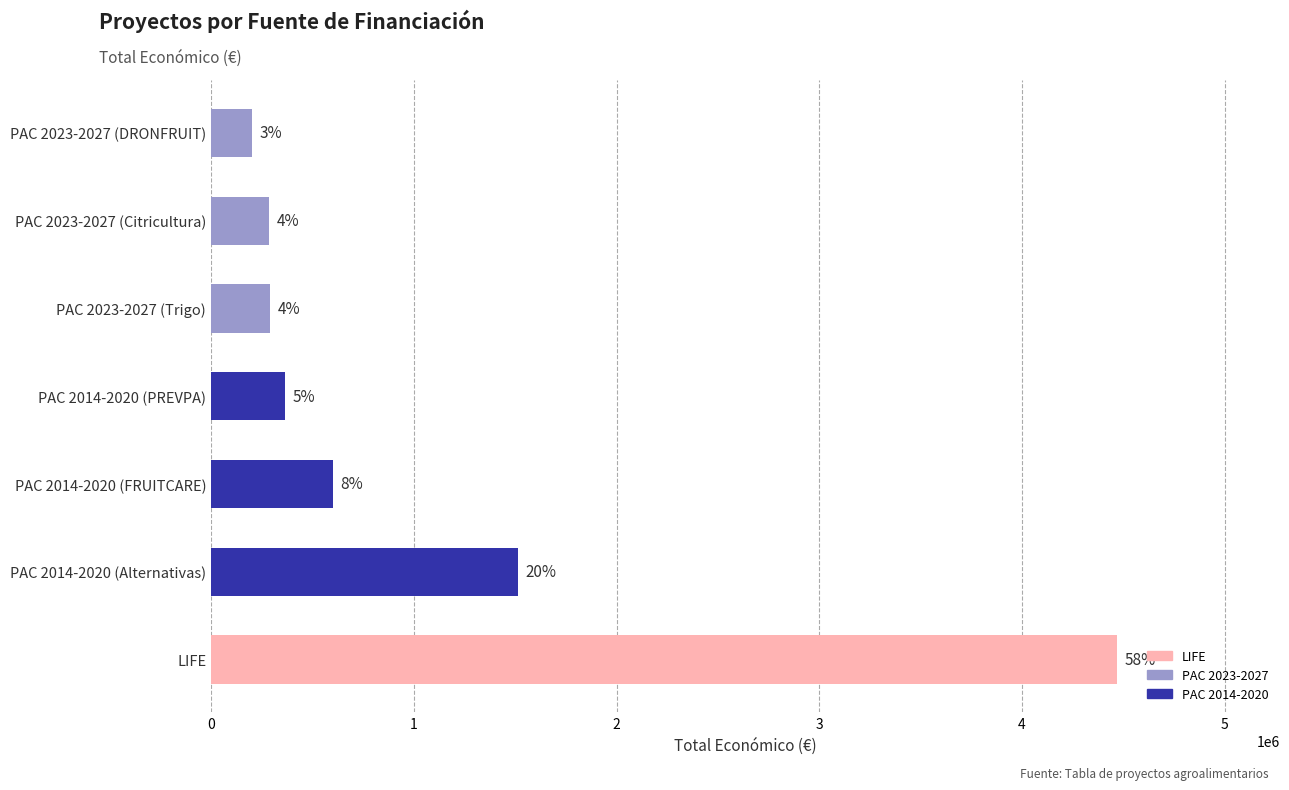

Does the chart contain any negative values?

No